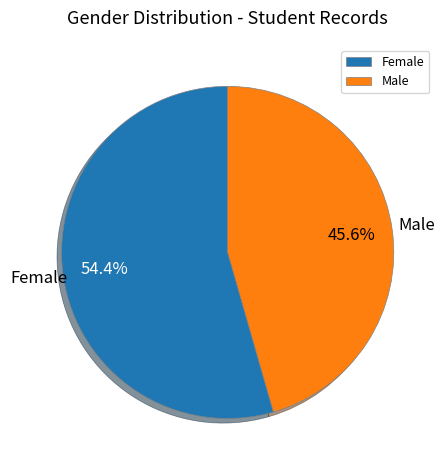

To the nearest percent, what percentage of the pie is Female?

54%